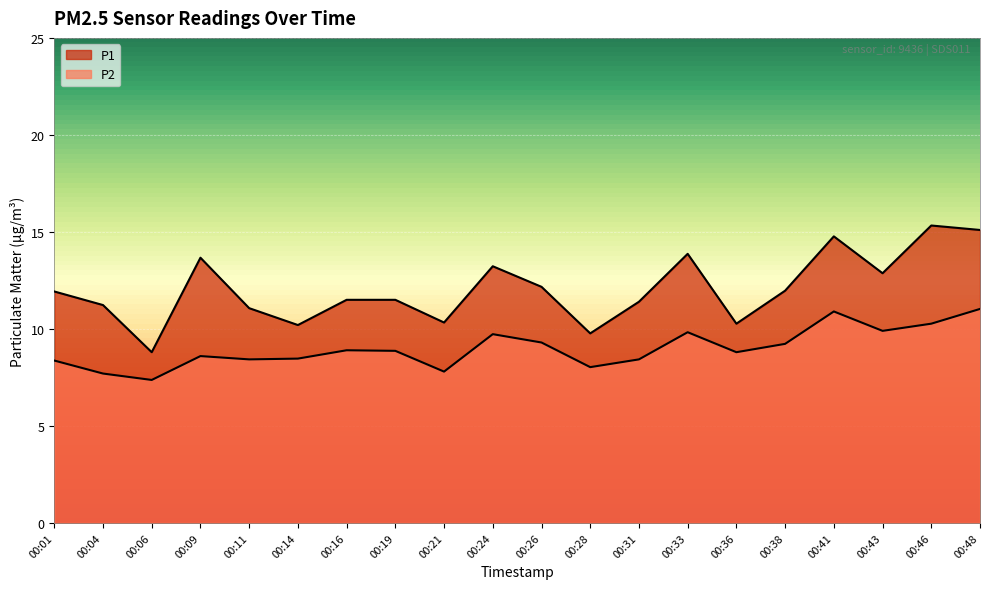

In P2, how many points are lower than both neighbors (excluding endpoints)?

6